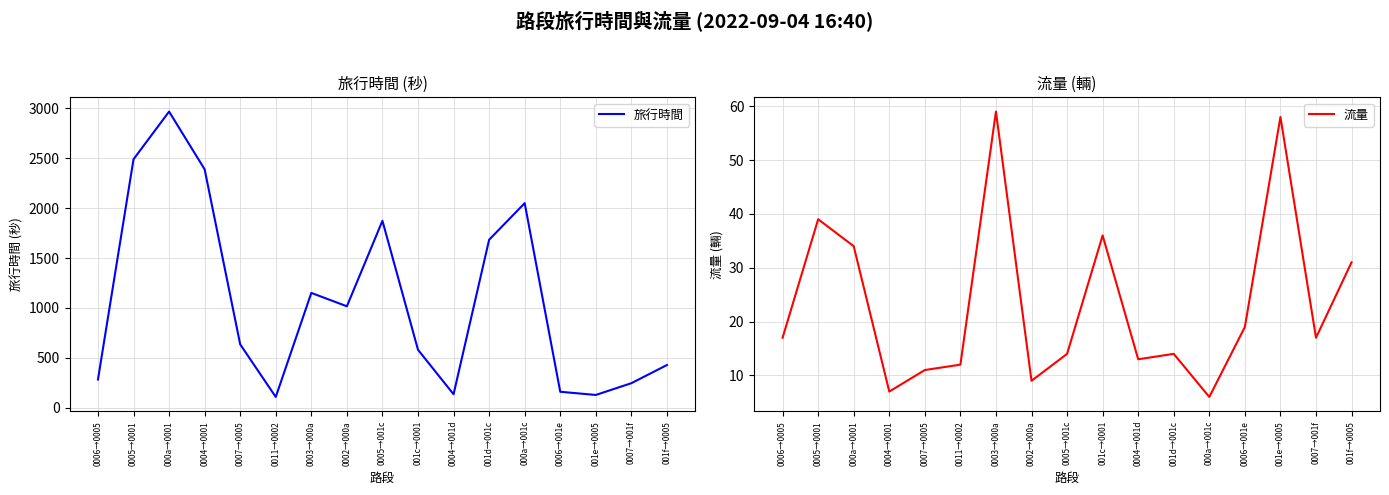

Rank the series at 0007→0005 from lowest to highest value.

流量, 旅行時間